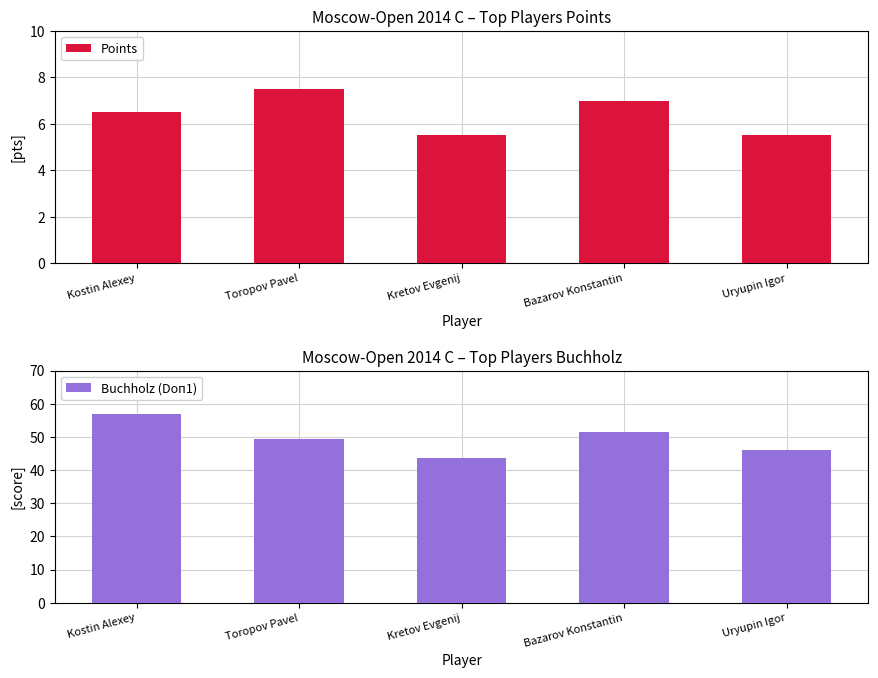

What is the maximum value for Buchholz (Doп1)?

57.0